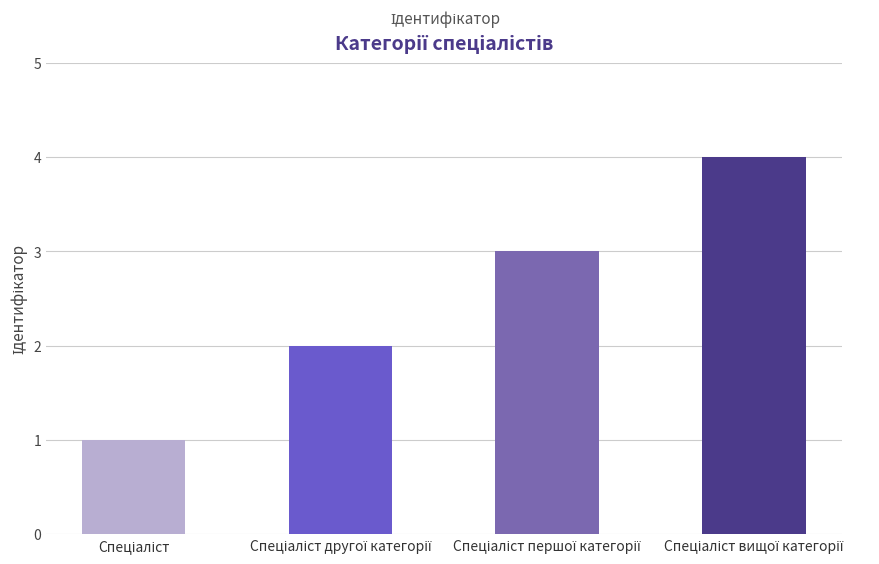

What is the sum of all values?

10